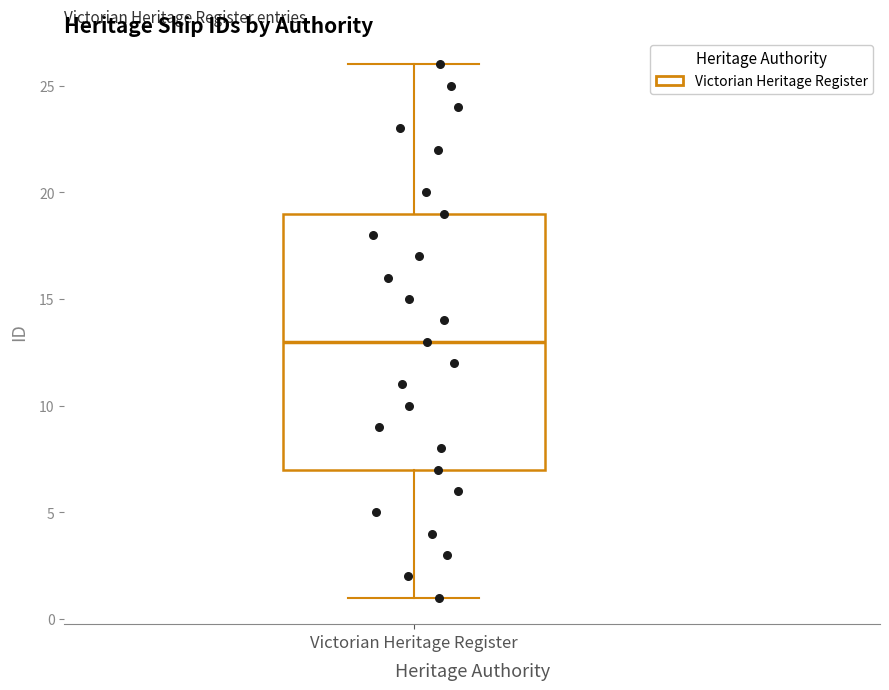

Transcribe this box plot: give where the median line is, the range the box spans, and where the two whiskers end, as read against the y-axis. The values are not printed on the chart, so give them approximately, as read against the axis.

median 13, box 7 to 19, whiskers 1 to 26